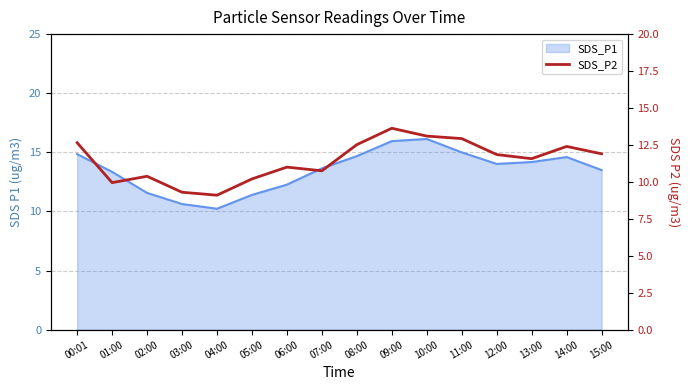

Approximately how many times larger is the value at 11:00 compared to 02:00?

1.2